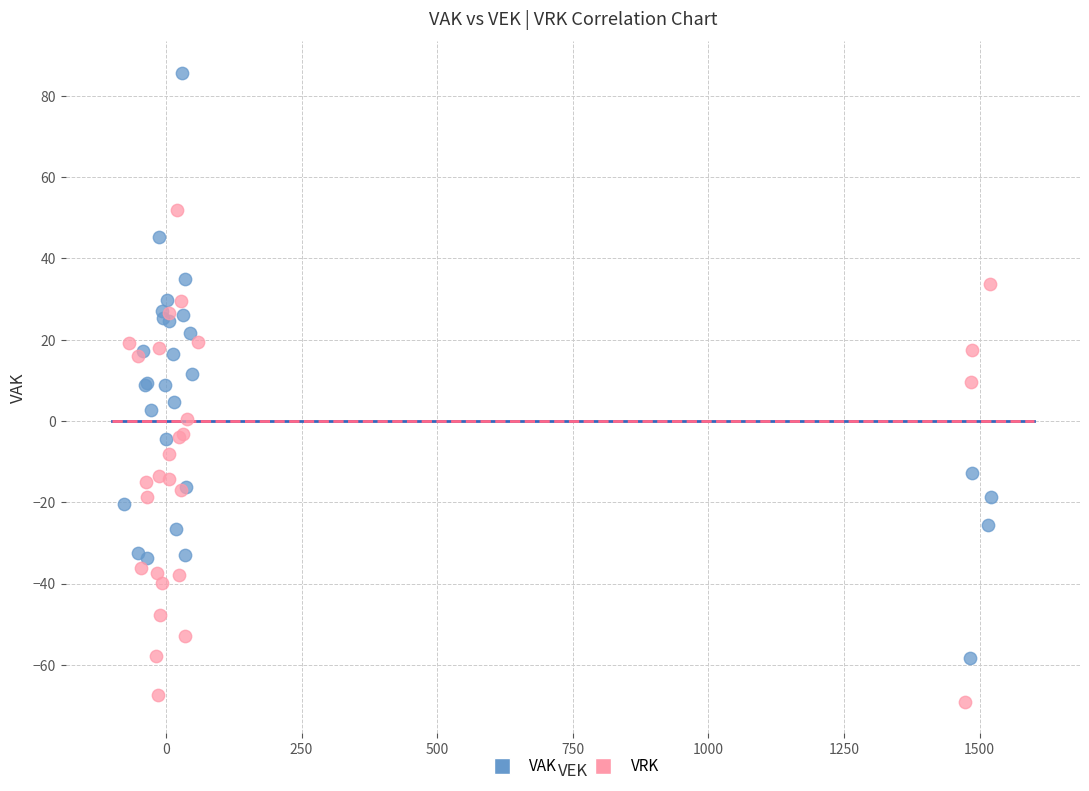

Which series has the largest Y range (max minus min)?

VAK